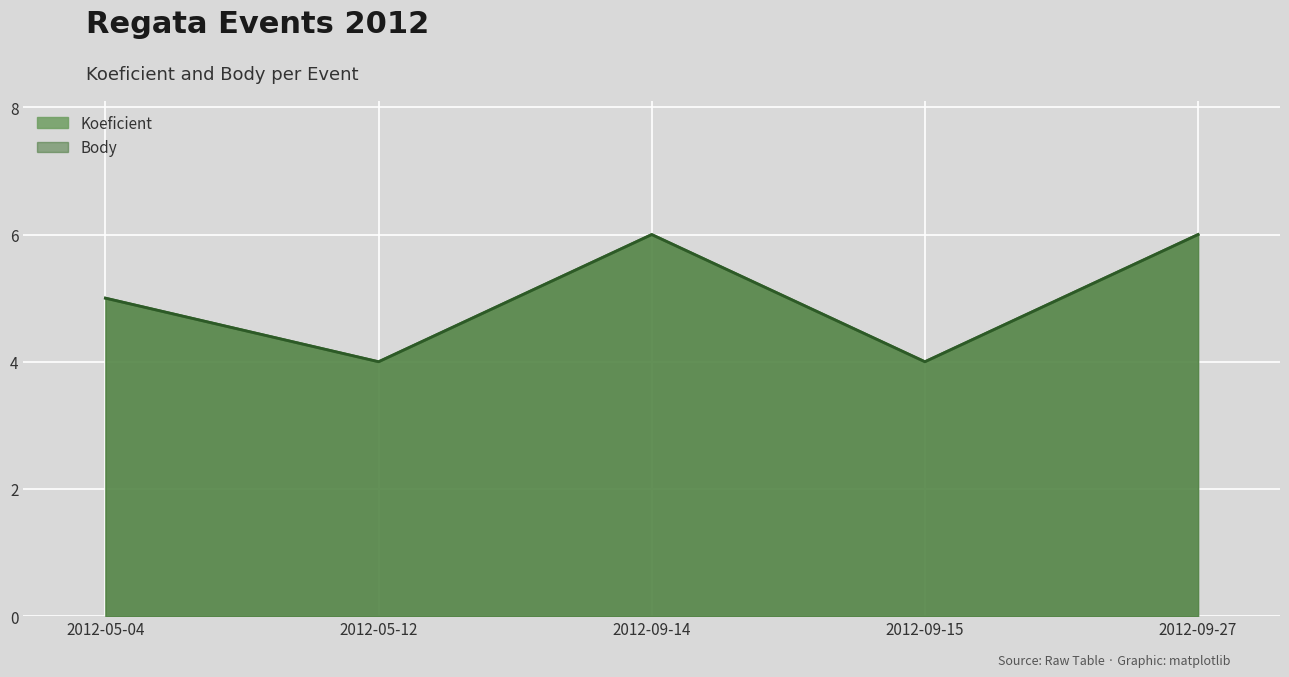

The Koeficient series shows 6 at 2012-09-14. True or false?

True